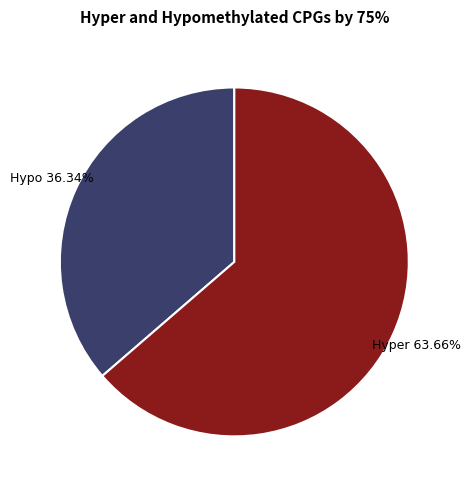

To the nearest percent, what is the difference between the largest and smallest slice percentages?

27%